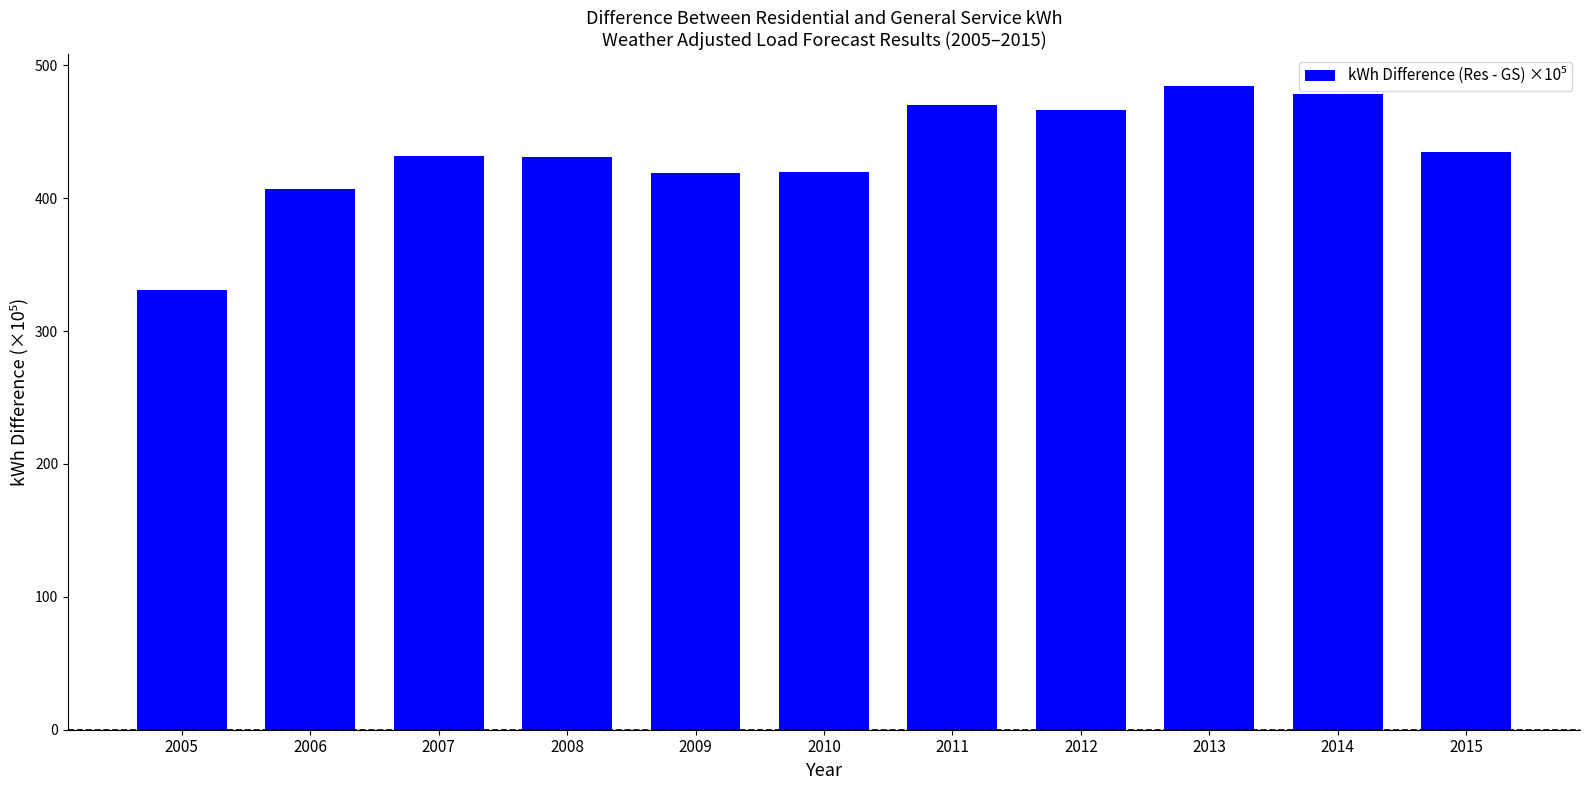

Where is the data nearest to the value 407?

2006